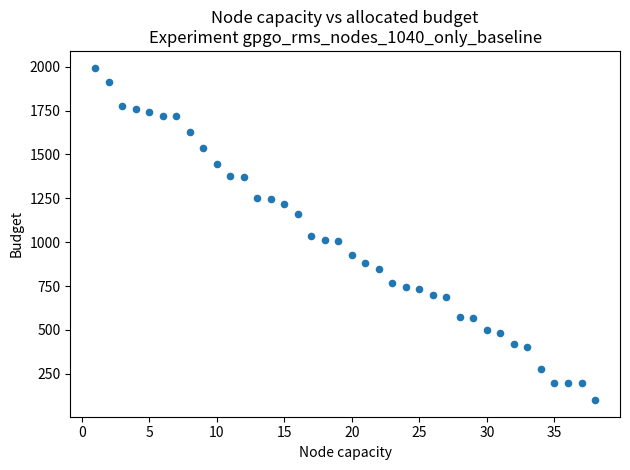

What is the range of X values (max minus min)?

37